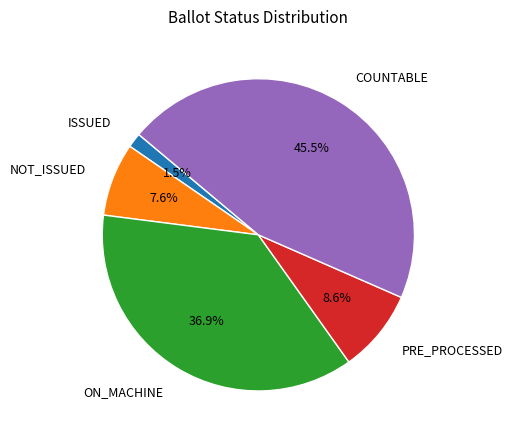

Combined, what portion of the pie is COUNTABLE and ISSUED?

47.0%